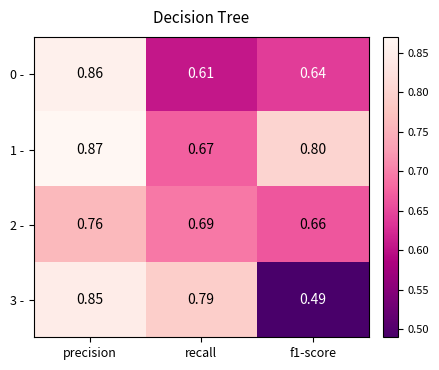

At which category is the sum across all series the highest?

precision